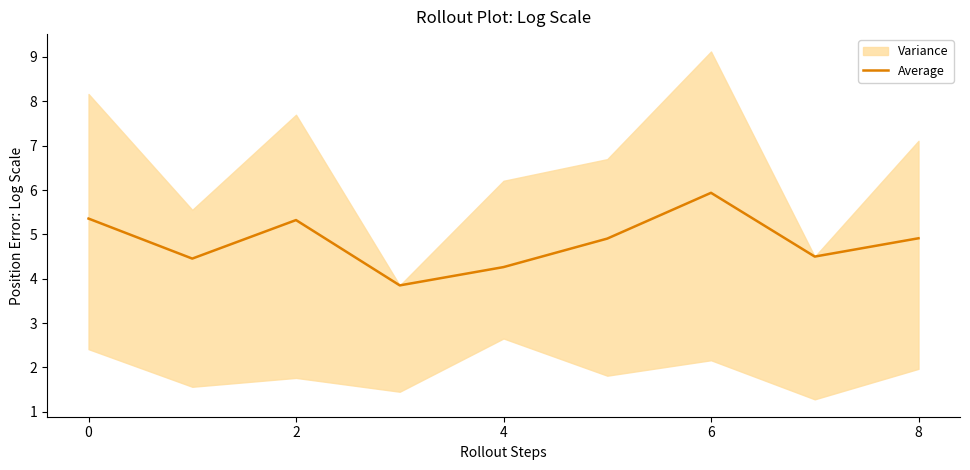

At which label does Average reach its peak?

6